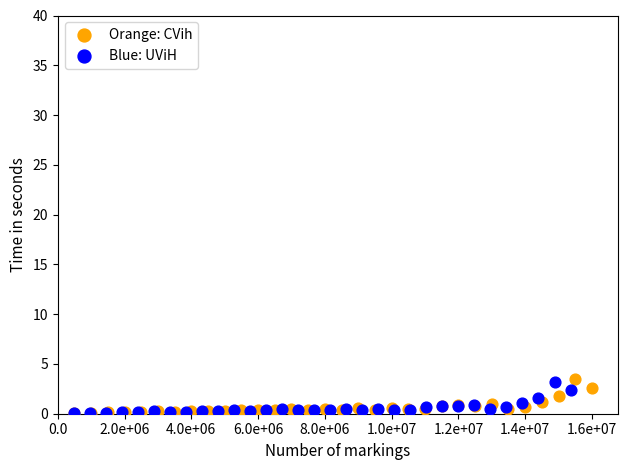

What are all the series names shown in the legend?

Orange: CVih, Blue: UViH